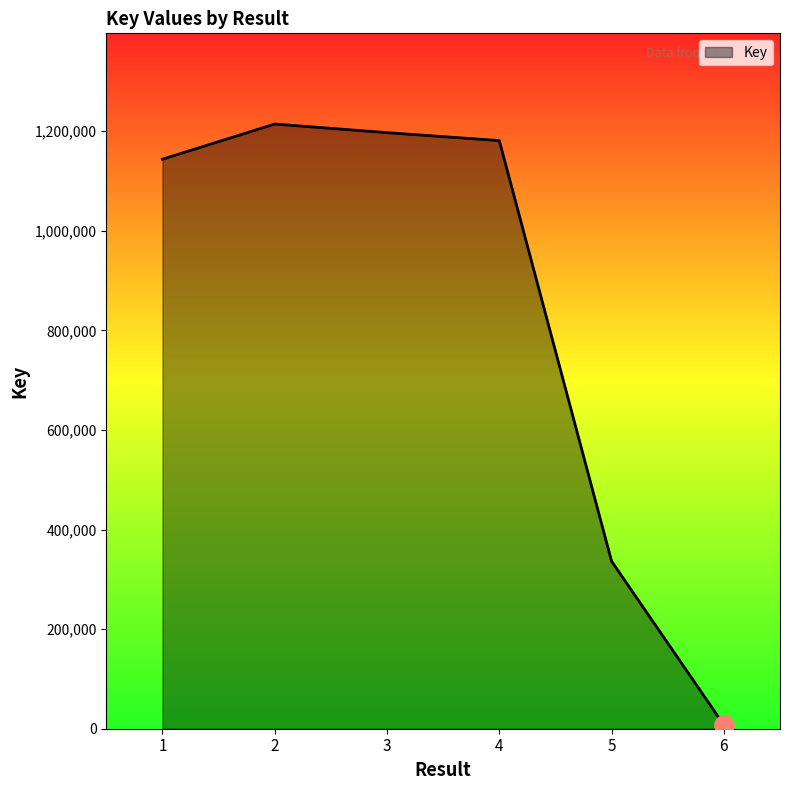

At which label does the data first exceed 1181201?

2